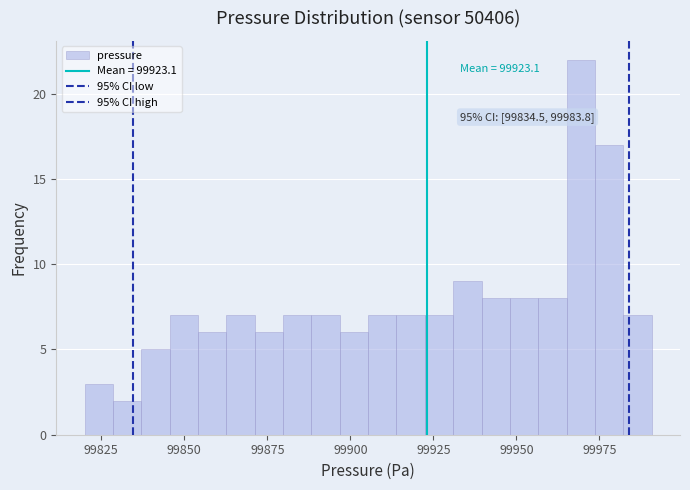

Read against the x-axis, roughly where is the centre of the tallest bar?

99970